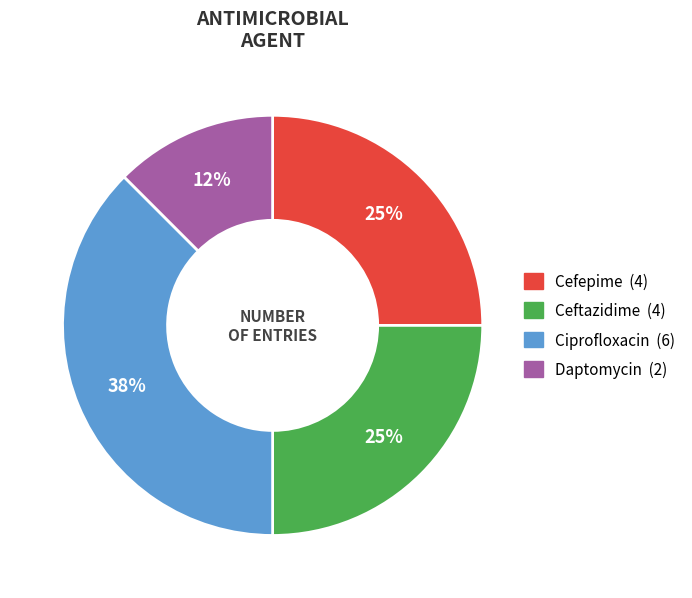

Is Ceftazidime the majority of the pie?

No